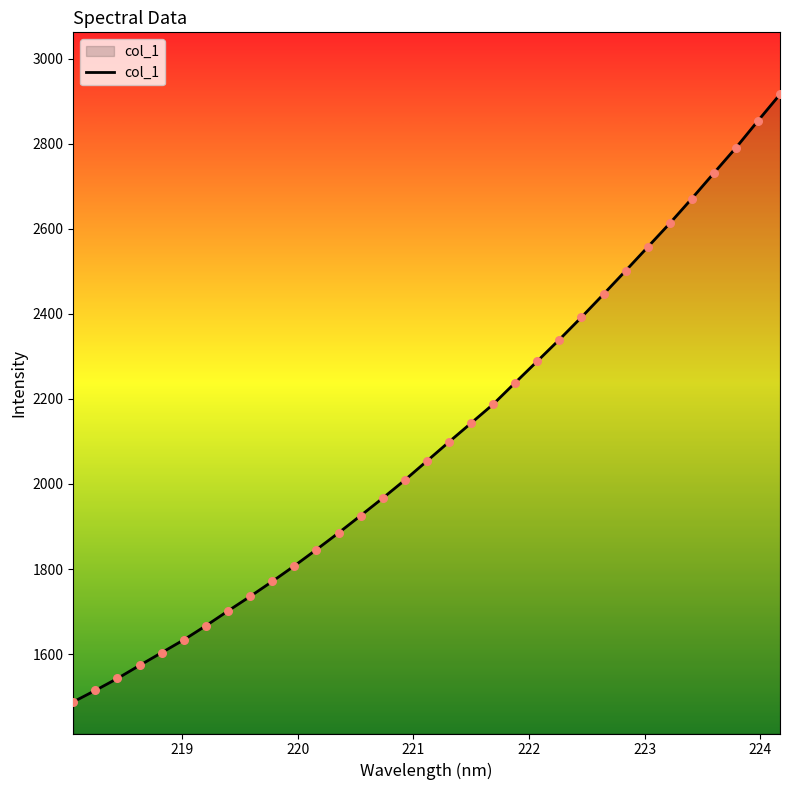

What is the difference between the maximum and minimum values?

1428.6